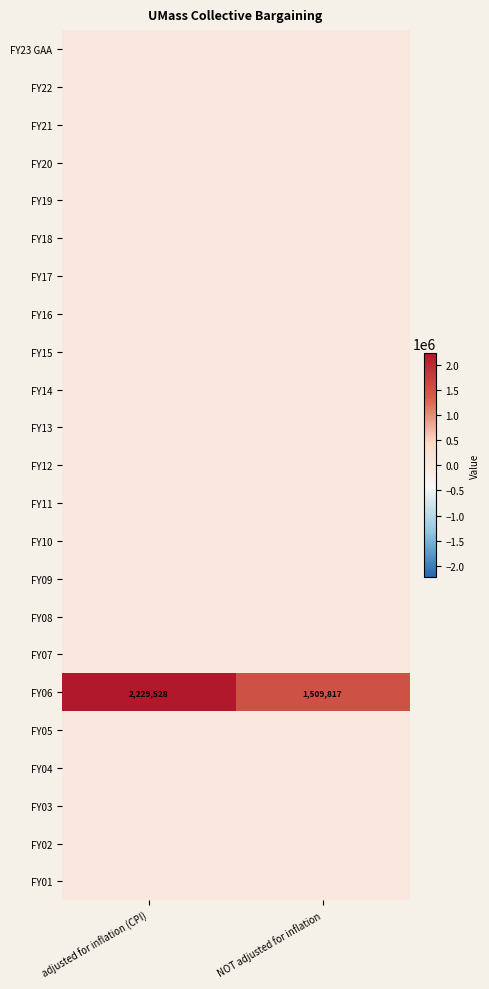

At which category is the sum across all series the highest?

adjusted for inflation (CPI)